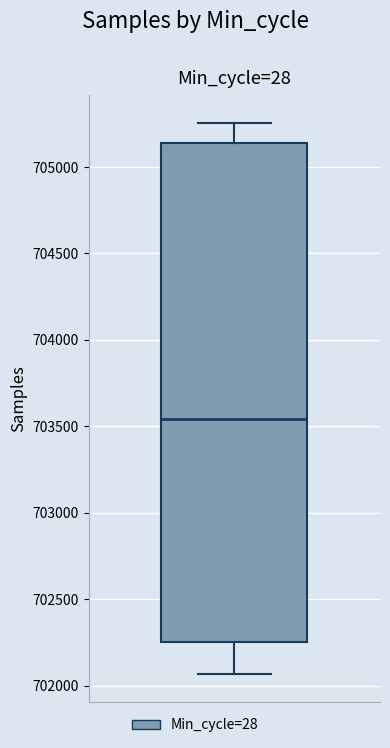

Read this box plot against the y-axis: the position of the median line, the range covered by the box, and the ends of both whiskers. The values are not printed on the chart, so give them approximately, as read against the axis.

median 703550, box 702250 to 705150, whiskers 702050 to 705250